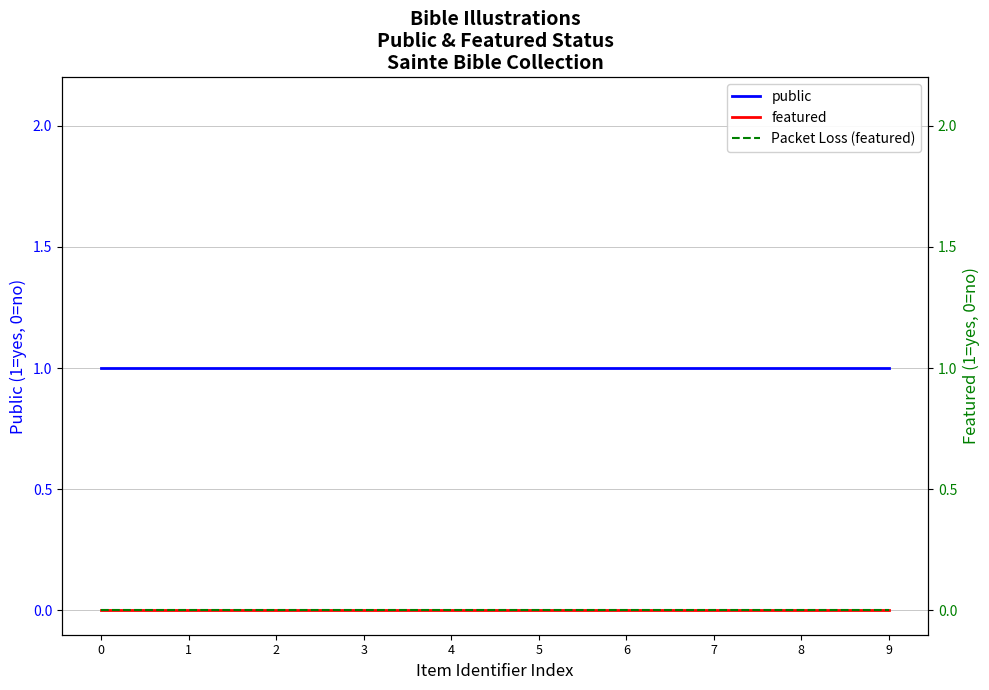

Which series changed the most between 4 and 5?

public